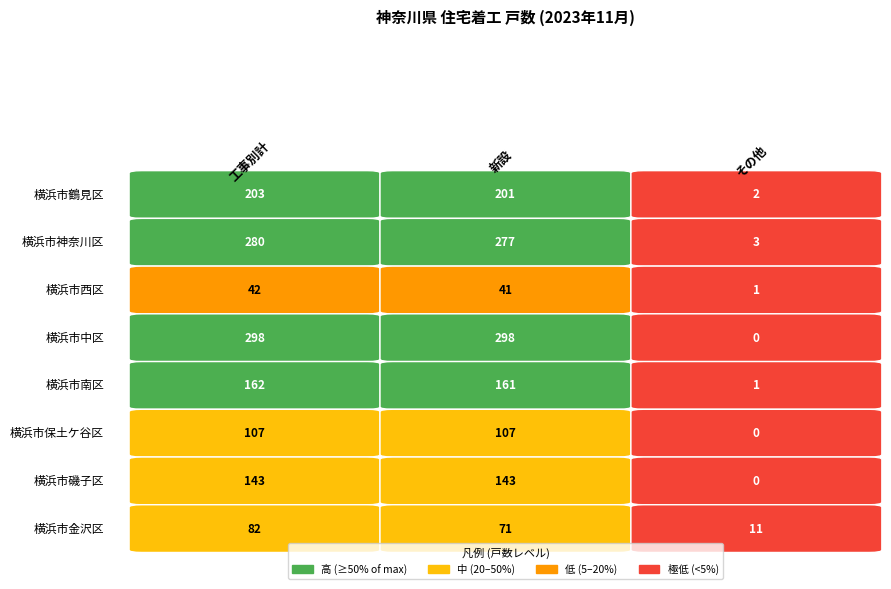

What is the difference between the second highest and minimum values in the 横浜市鶴見区 series?

199